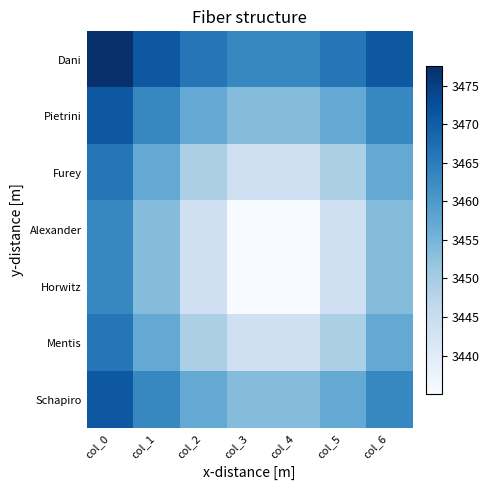

Reading left to right, extract all data points from this chart.

Dani: col_0=3477.5	col_1=3471.0	col_2=3466.1	col_3=3463.4	col_4=3463.4	col_5=3466.1	col_6=3471.0
Pietrini: col_0=3471.0	col_1=3463.4	col_2=3457.2	col_3=3453.5	col_4=3453.5	col_5=3457.2	col_6=3463.4
Furey: col_0=3466.1	col_1=3457.2	col_2=3449.2	col_3=3443.8	col_4=3443.8	col_5=3449.2	col_6=3457.2
Alexander: col_0=3463.4	col_1=3453.5	col_2=3443.8	col_3=3435.1	col_4=3435.1	col_5=3443.8	col_6=3453.5
Horwitz: col_0=3463.4	col_1=3453.5	col_2=3443.8	col_3=3435.1	col_4=3435.1	col_5=3443.8	col_6=3453.5
Mentis: col_0=3466.1	col_1=3457.2	col_2=3449.2	col_3=3443.8	col_4=3443.8	col_5=3449.2	col_6=3457.2
Schapiro: col_0=3471.0	col_1=3463.4	col_2=3457.2	col_3=3453.5	col_4=3453.5	col_5=3457.2	col_6=3463.4